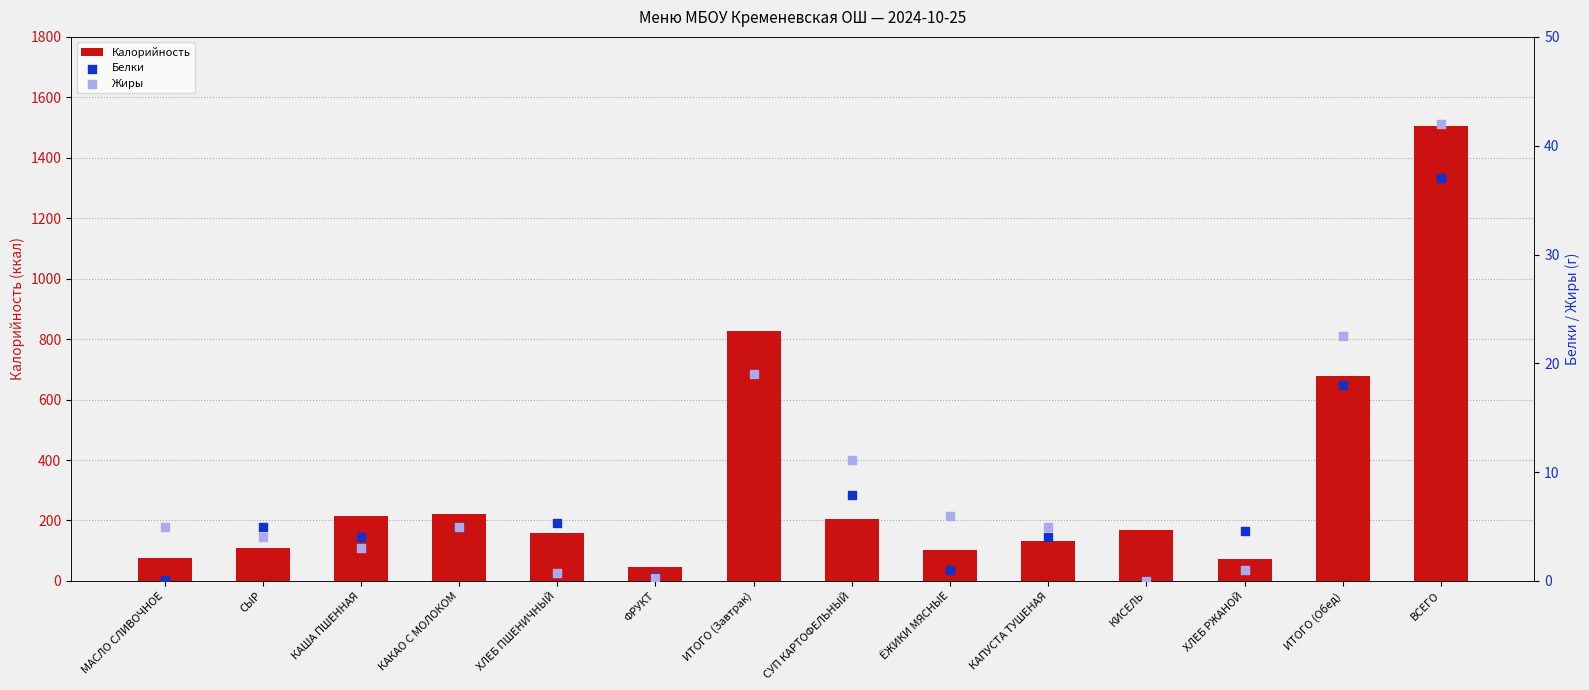

Which series contains the lowest Y value?

Белки